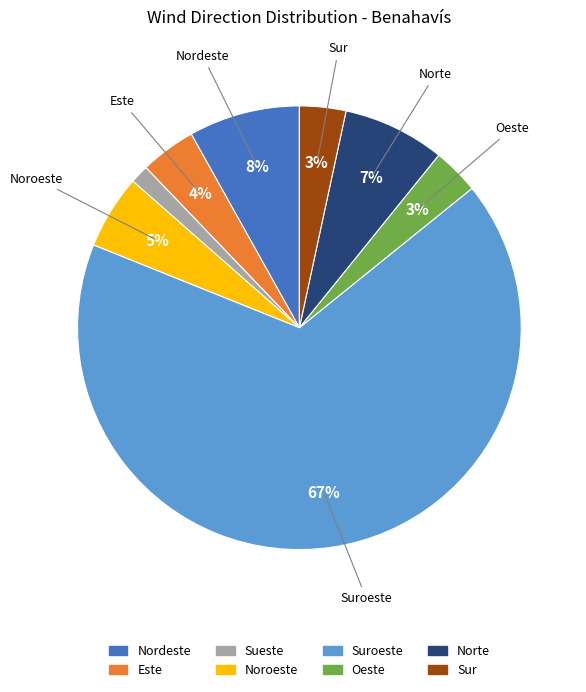

Is there any slice that represents more than half of the pie?

Yes